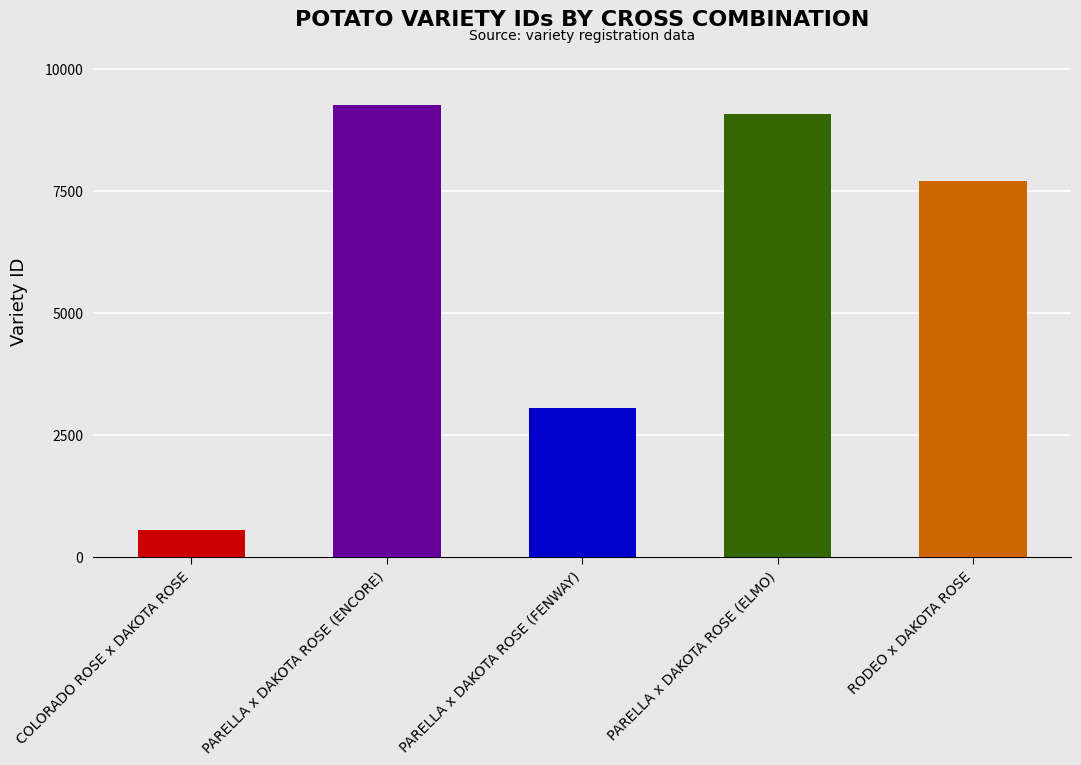

The chart shows a value of 9266 at PARELLA x DAKOTA ROSE (ENCORE). True or false?

True